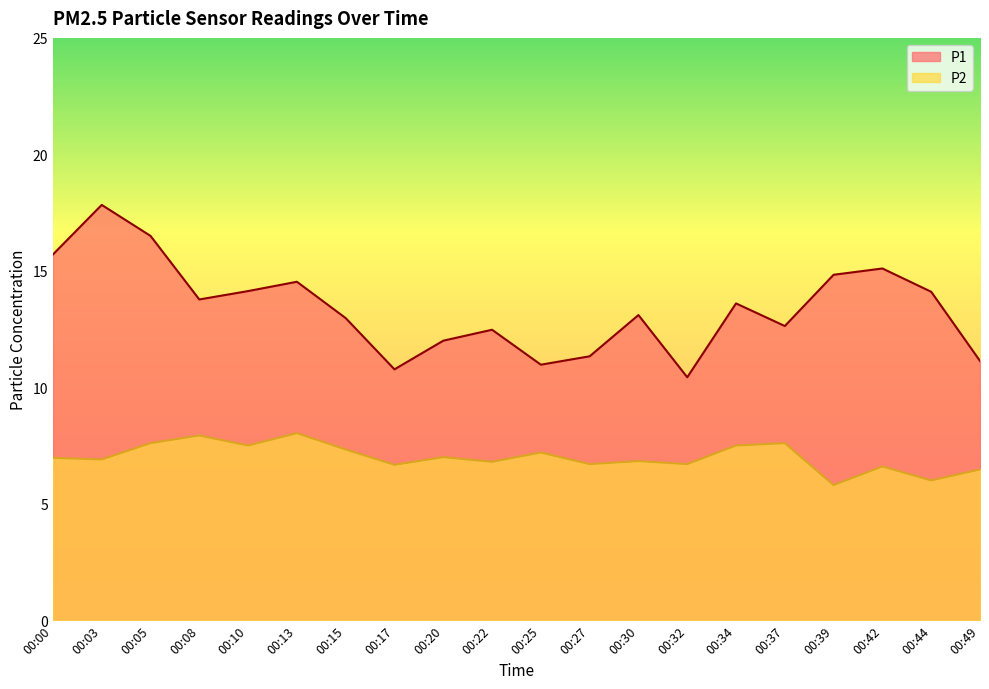

True or false: P2 and P1 intersect in this chart.

False